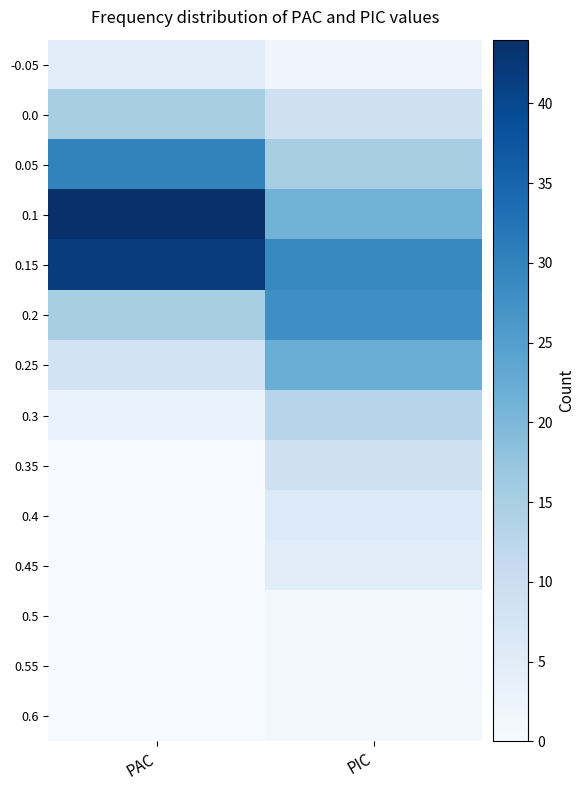

At which category is the sum across all series the highest?

PAC